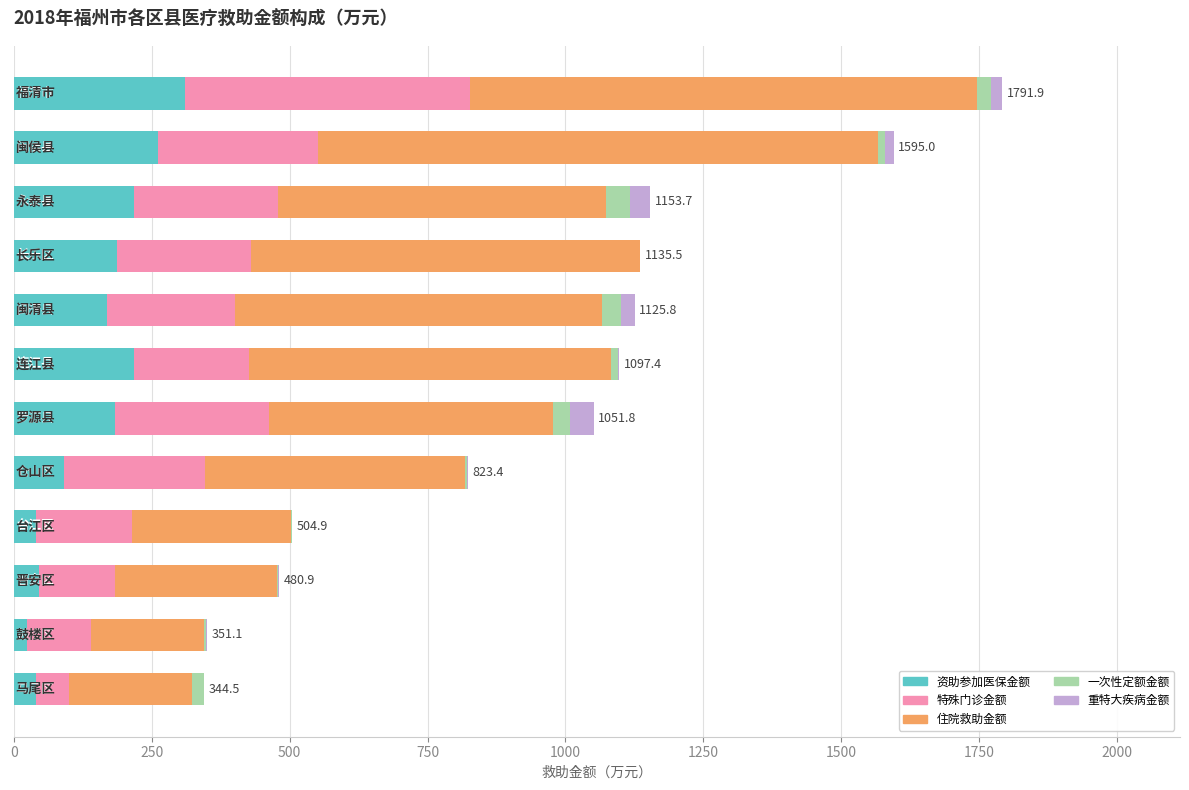

What is the maximum value for 资助参加医保金额?

310.4